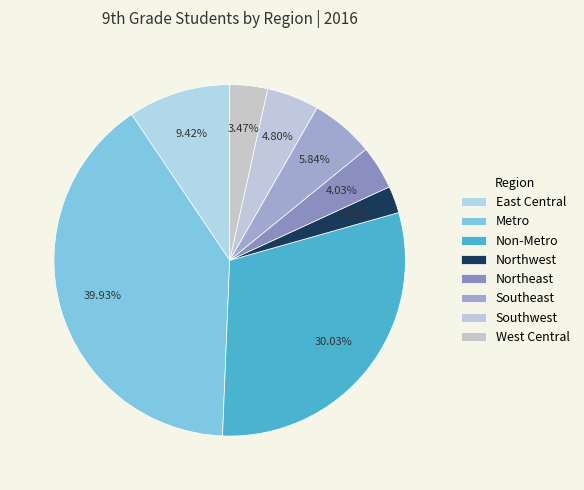

To the nearest percent, what portion does Southeast represent?

6%